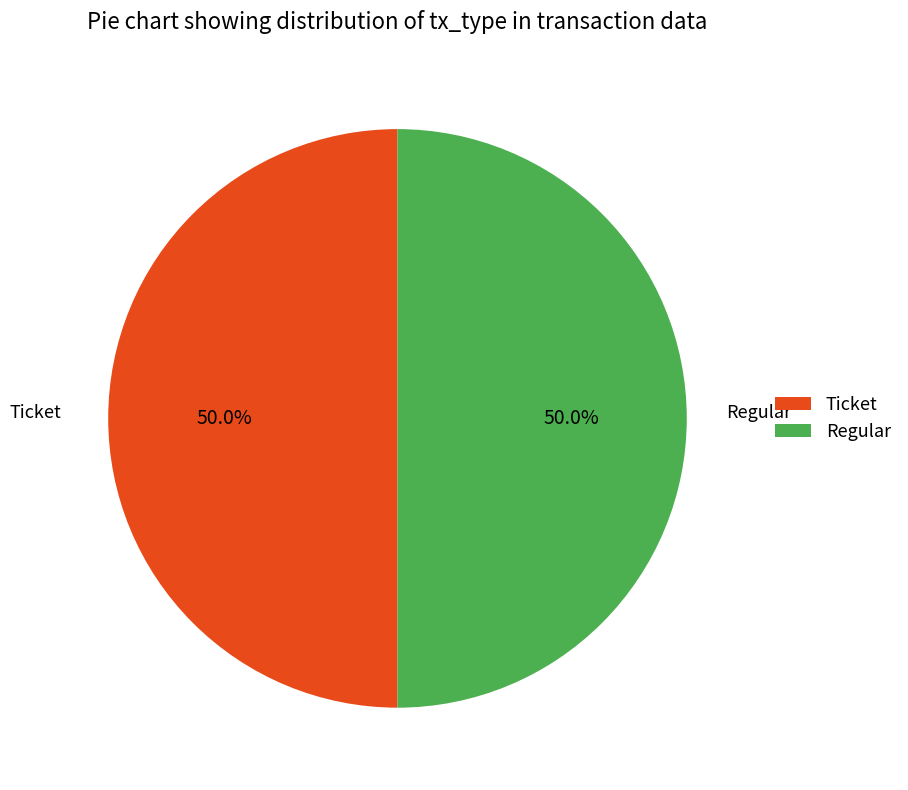

Do Regular and Ticket together represent more than half of the pie?

Yes